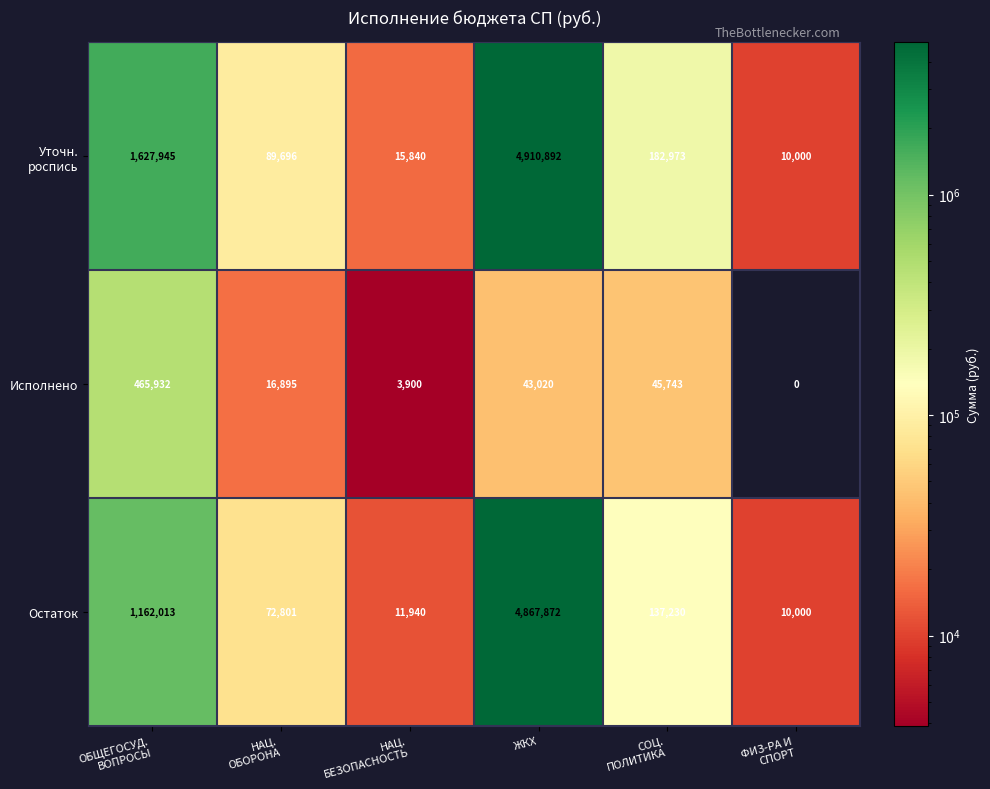

True or false: Остаток has a value of 8578699 at ЖКХ.

False